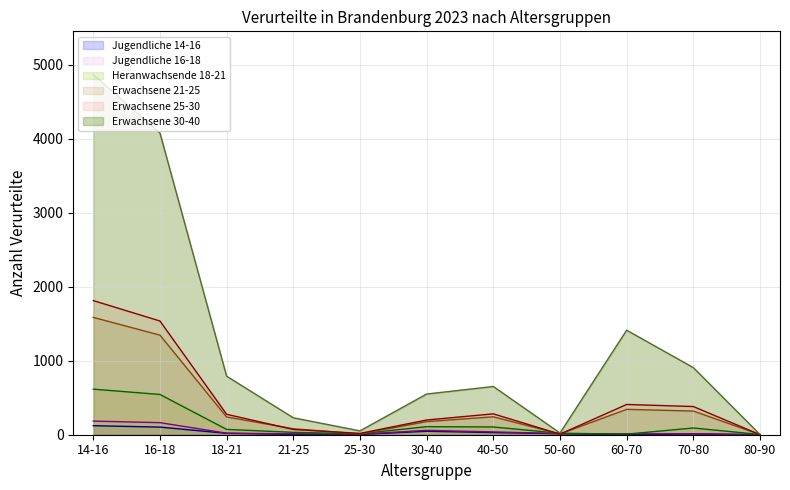

What position from the right is 16-18?

10